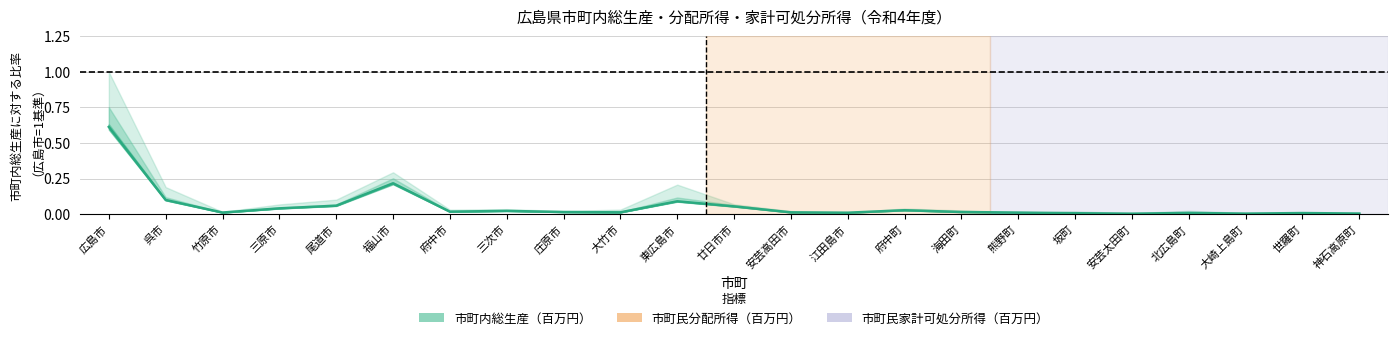

What is the difference between the maximum and minimum values?

0.6